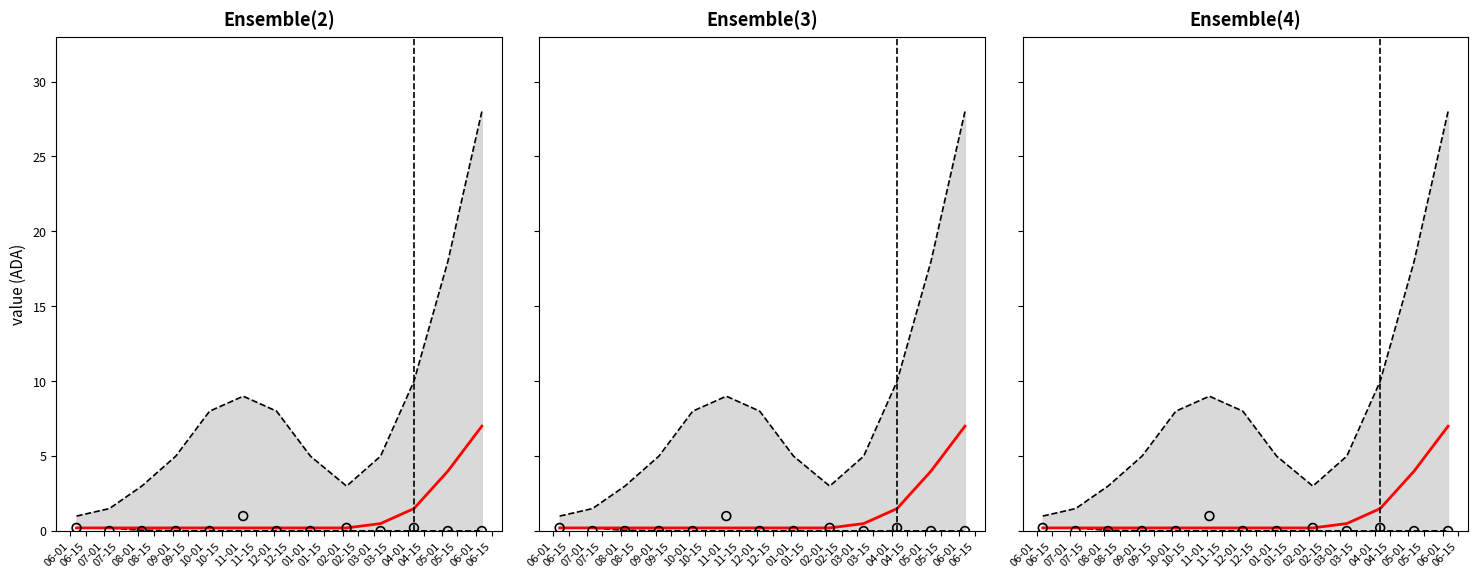

What are all the series names shown in the legend?

upper_bound, lower_bound, value, observed